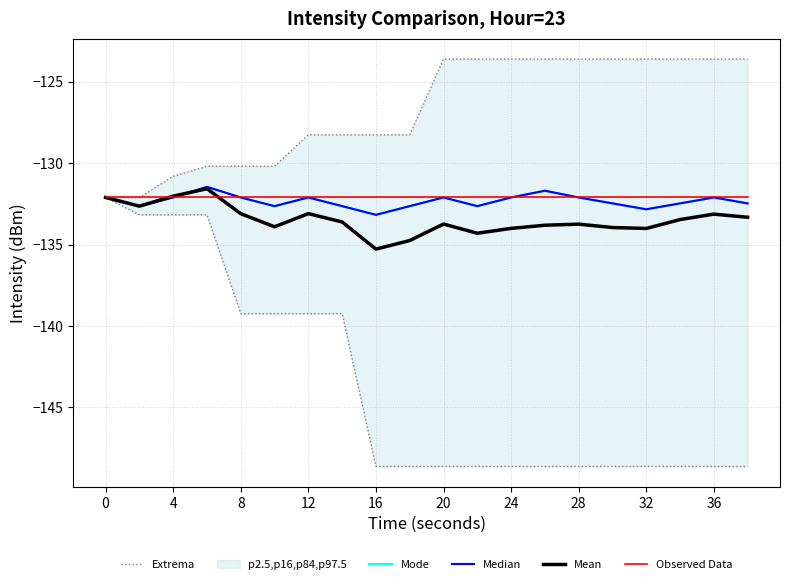

Between 12 and 13, which series saw the biggest shift?

Extrema